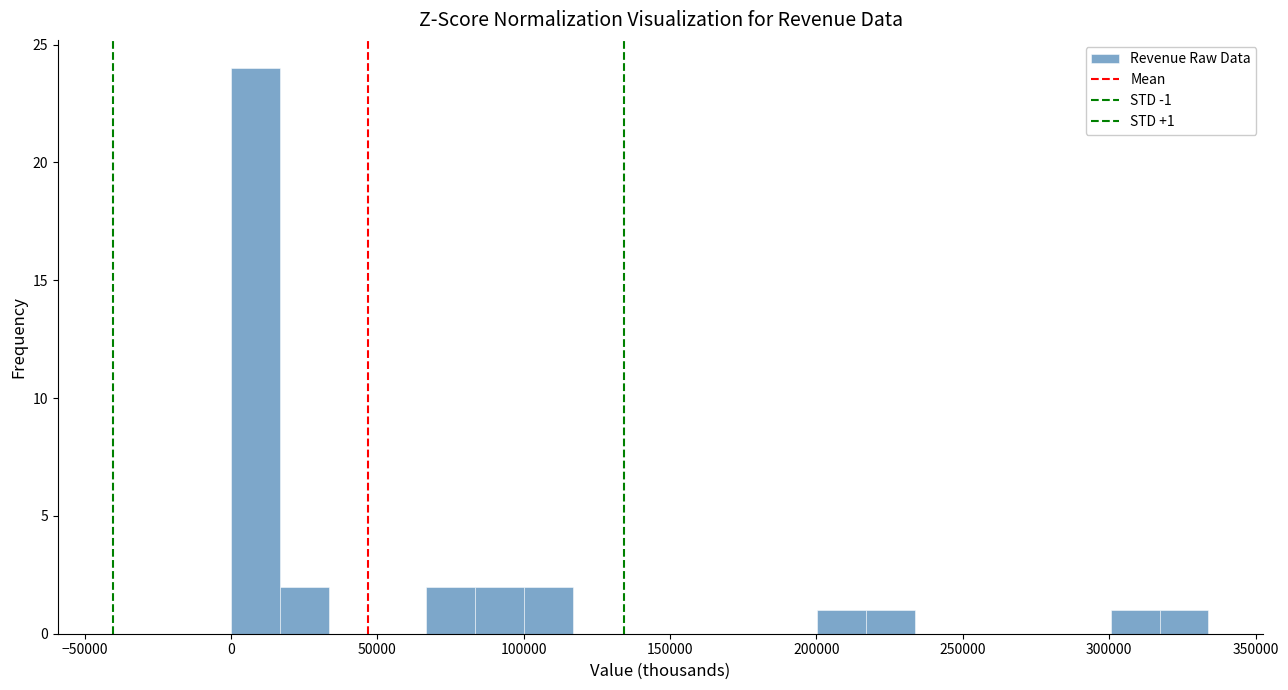

Around what value on the x-axis is the tallest bar? Give the approximate position of its centre, as read against the axis.

10000